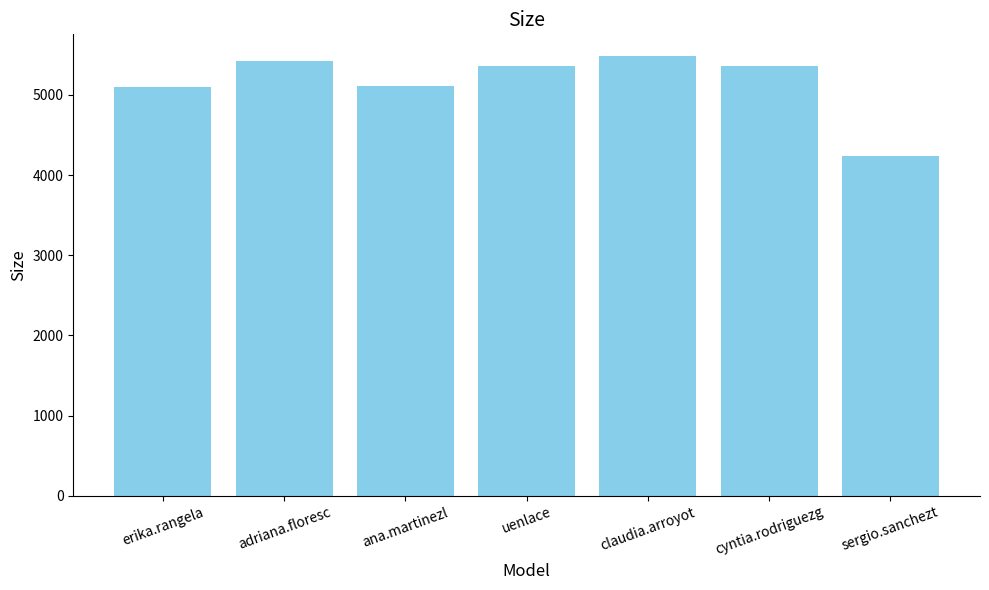

What is the greatest value displayed?

5481